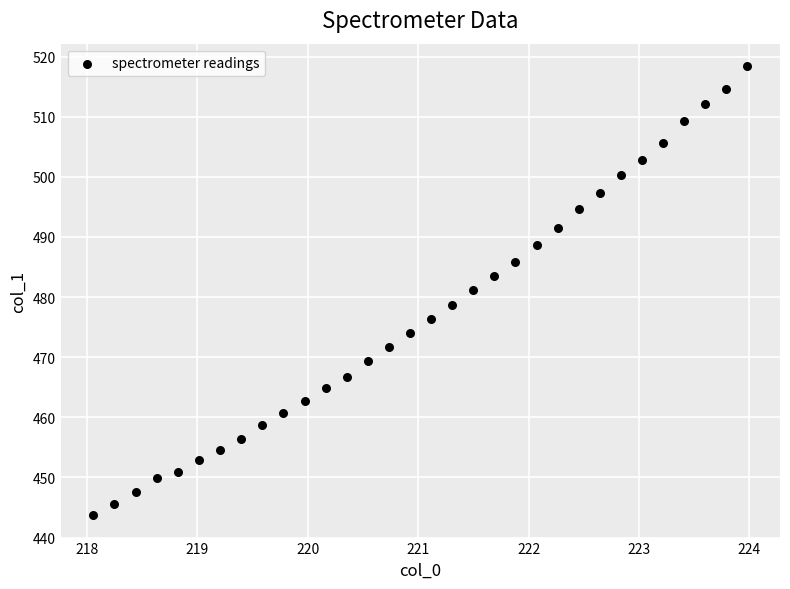

What is the range of Y values (max minus min)?

74.7